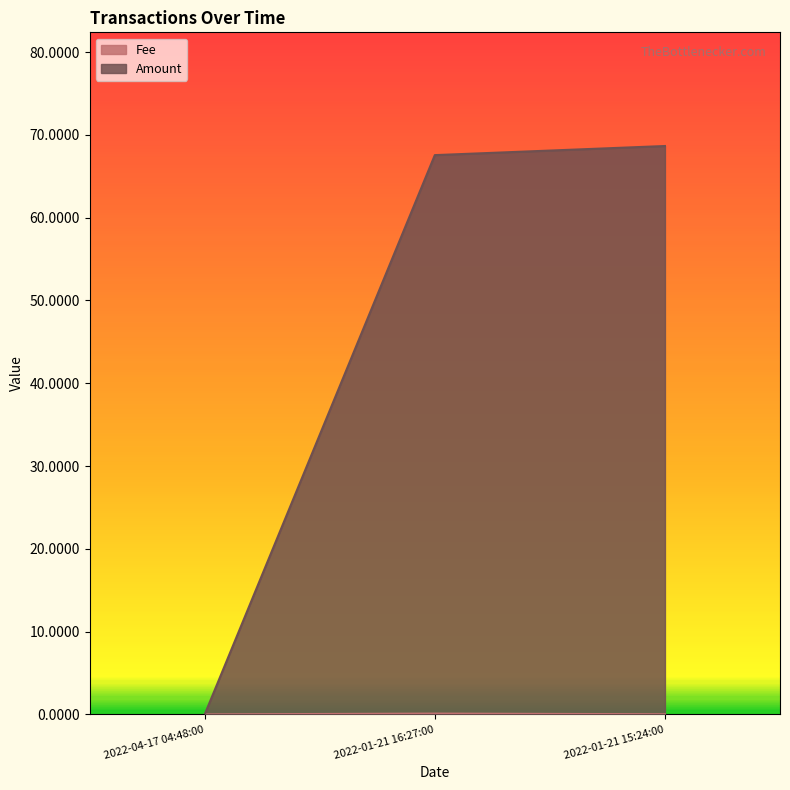

Reading left to right, extract all data points from this chart.

Fee: 2022-04-17 04:48:00=0.0	2022-01-21 16:27:00=0.1	2022-01-21 15:24:00=0.0
Amount: 2022-04-17 04:48:00=0.0	2022-01-21 16:27:00=67.5	2022-01-21 15:24:00=68.6